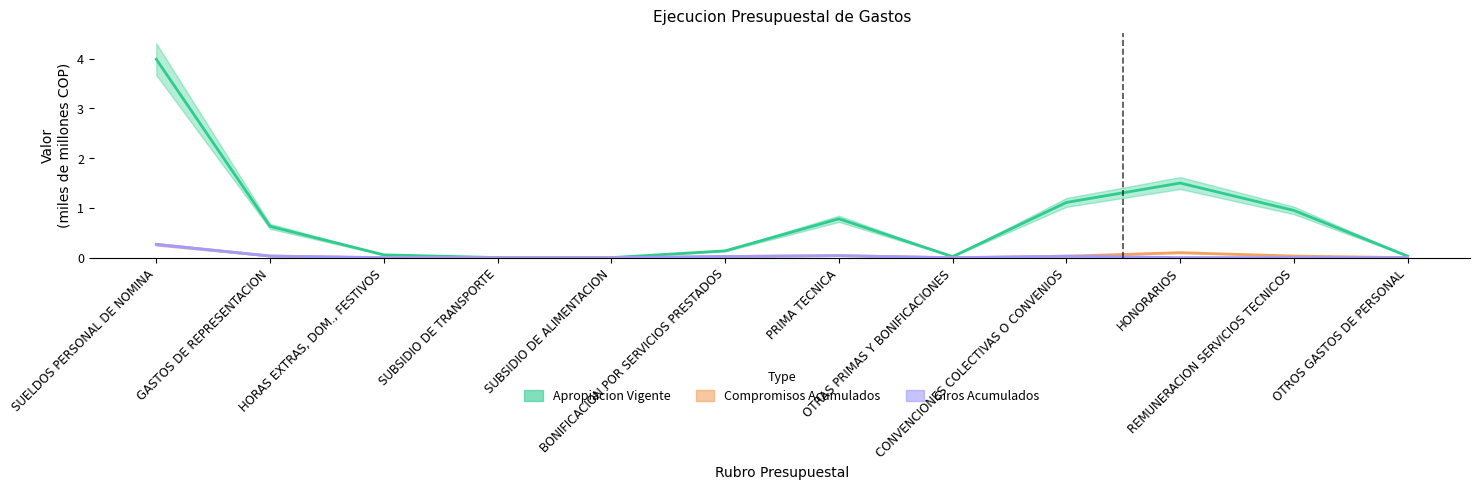

Reading left to right, transcribe all the data shown in this chart.

Apropiacion Vigente: SUELDOS PERSONAL DE NOMINA=4.0	GASTOS DE REPRESENTACION=0.6	HORAS EXTRAS, DOM., FESTIVOS=0.1	SUBSIDIO DE TRANSPORTE=0.0	SUBSIDIO DE ALIMENTACION=0.0	BONIFICACION POR SERVICIOS PRESTADOS=0.1	PRIMA TECNICA=0.8	OTRAS PRIMAS Y BONIFICACIONES=0.0	CONVENCIONES COLECTIVAS O CONVENIOS=1.1	HONORARIOS=1.5	REMUNERACION SERVICIOS TECNICOS=0.9	OTROS GASTOS DE PERSONAL=0.0
Compromisos Acumulados: SUELDOS PERSONAL DE NOMINA=0.3	GASTOS DE REPRESENTACION=0.0	HORAS EXTRAS, DOM., FESTIVOS=0.0	SUBSIDIO DE TRANSPORTE=0.0	SUBSIDIO DE ALIMENTACION=0.0	BONIFICACION POR SERVICIOS PRESTADOS=0.0	PRIMA TECNICA=0.0	OTRAS PRIMAS Y BONIFICACIONES=0.0	CONVENCIONES COLECTIVAS O CONVENIOS=0.0	HONORARIOS=0.1	REMUNERACION SERVICIOS TECNICOS=0.0	OTROS GASTOS DE PERSONAL=0.0
Giros Acumulados: SUELDOS PERSONAL DE NOMINA=0.3	GASTOS DE REPRESENTACION=0.0	HORAS EXTRAS, DOM., FESTIVOS=0.0	SUBSIDIO DE TRANSPORTE=0.0	SUBSIDIO DE ALIMENTACION=0.0	BONIFICACION POR SERVICIOS PRESTADOS=0.0	PRIMA TECNICA=0.0	OTRAS PRIMAS Y BONIFICACIONES=0.0	CONVENCIONES COLECTIVAS O CONVENIOS=0.0	HONORARIOS=0.0	REMUNERACION SERVICIOS TECNICOS=0.0	OTROS GASTOS DE PERSONAL=0.0